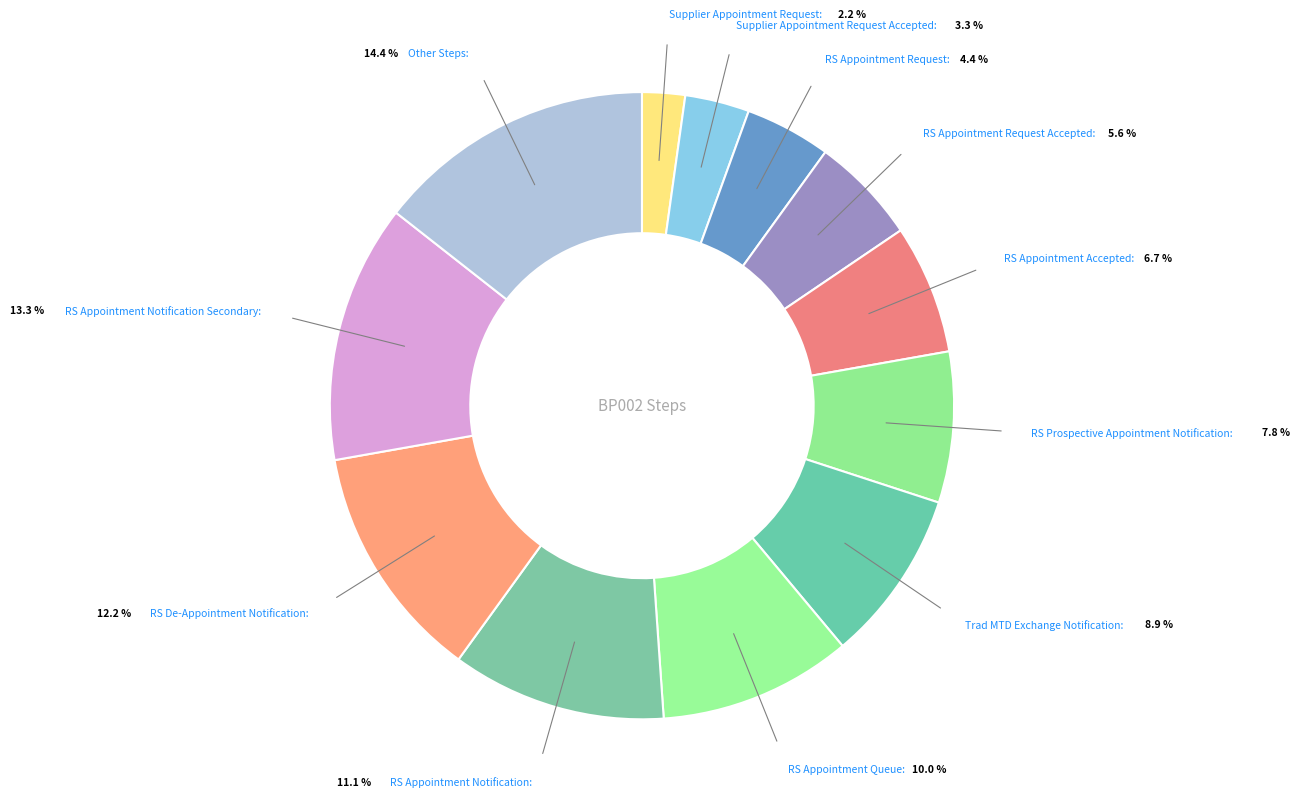

How many segments does this pie chart have?

12